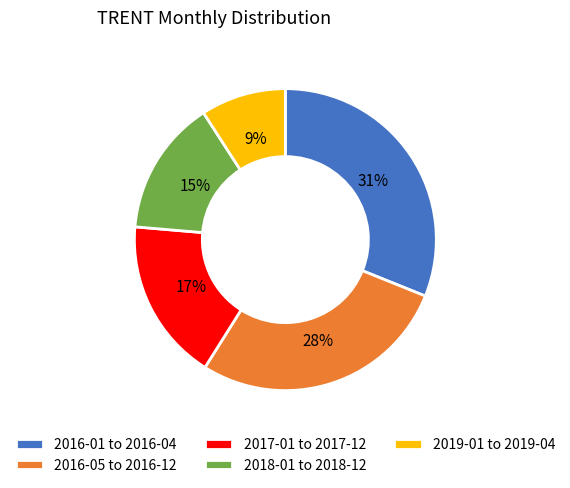

Is it true that 2016-05 to 2016-12 is 42% of the pie?

False